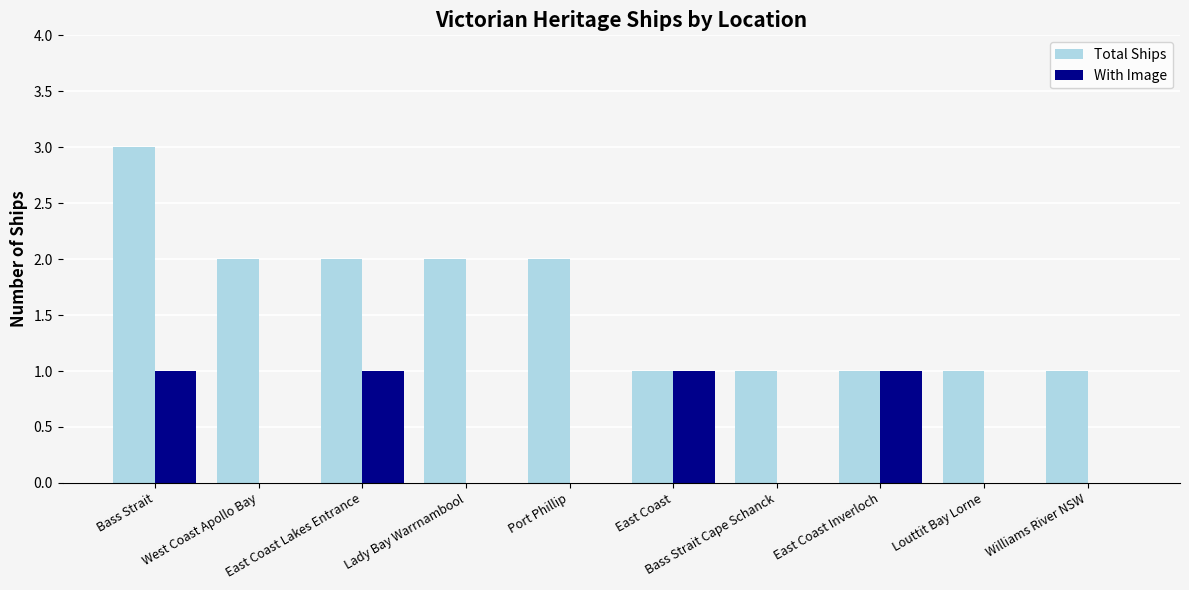

Count the number of categories in the chart.

10